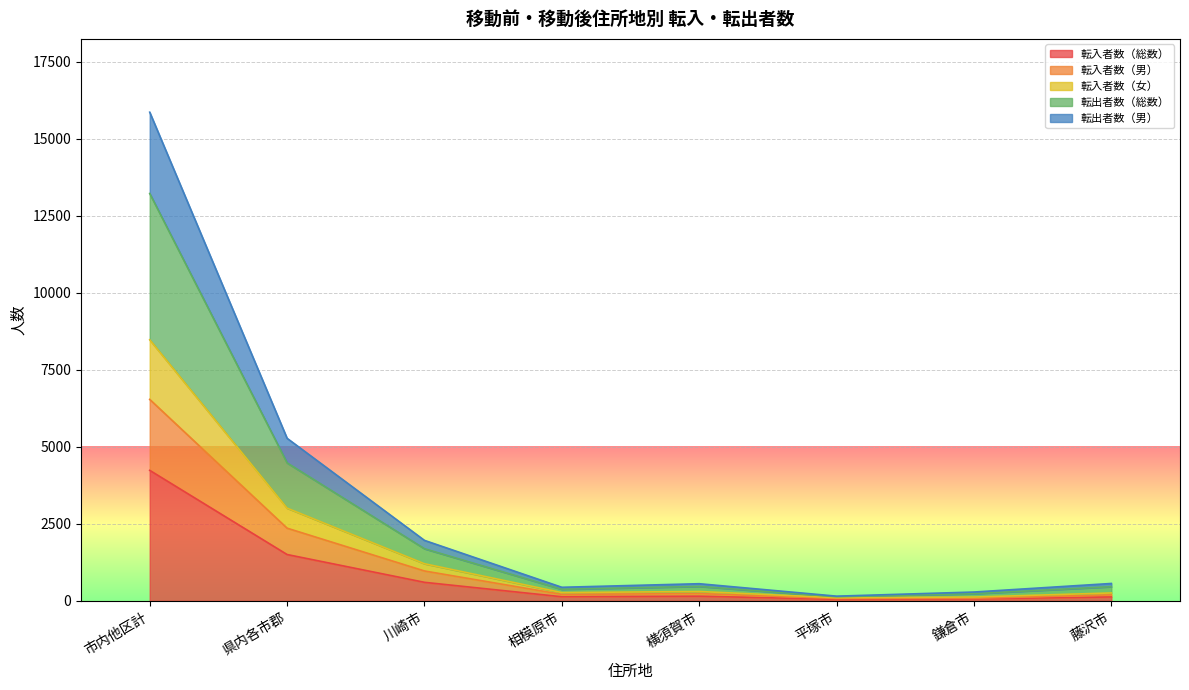

The 転入者数（総数） series shows 1505 at 県内各市郡. True or false?

True